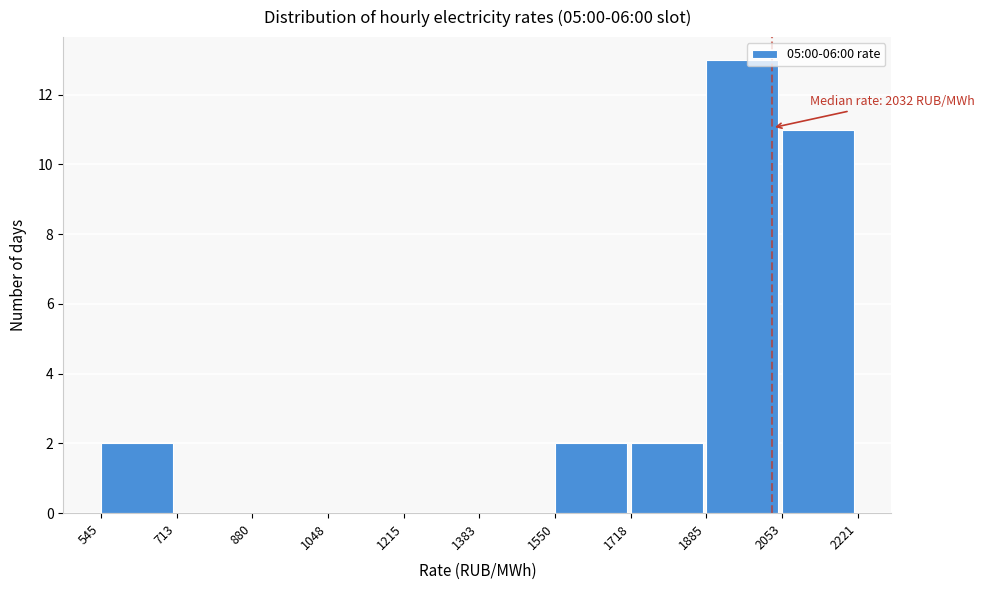

Which range on the x-axis has the tallest bar?

1885 to 2053